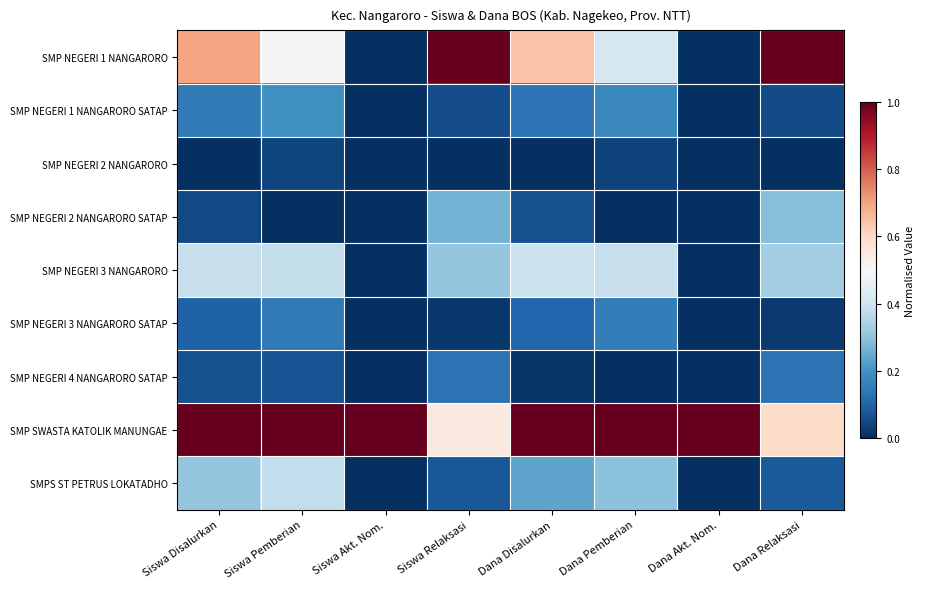

Reading right to left, extract all data points from this chart.

SMP NEGERI 1 NANGARORO: Dana Relaksasi=1.0	Dana Akt. Nom.=0.0	Dana Pemberian=0.4	Dana Disalurkan=0.6	Siswa Relaksasi=1.0	Siswa Akt. Nom.=0.0	Siswa Pemberian=0.5	Siswa Disalurkan=0.7
SMP NEGERI 1 NANGARORO SATAP: Dana Relaksasi=0.1	Dana Akt. Nom.=0.0	Dana Pemberian=0.2	Dana Disalurkan=0.1	Siswa Relaksasi=0.1	Siswa Akt. Nom.=0.0	Siswa Pemberian=0.2	Siswa Disalurkan=0.1
SMP NEGERI 2 NANGARORO: Dana Relaksasi=0.0	Dana Akt. Nom.=0.0	Dana Pemberian=0.0	Dana Disalurkan=0.0	Siswa Relaksasi=0.0	Siswa Akt. Nom.=0.0	Siswa Pemberian=0.0	Siswa Disalurkan=0.0
SMP NEGERI 2 NANGARORO SATAP: Dana Relaksasi=0.3	Dana Akt. Nom.=0.0	Dana Pemberian=0.0	Dana Disalurkan=0.1	Siswa Relaksasi=0.3	Siswa Akt. Nom.=0.0	Siswa Pemberian=0.0	Siswa Disalurkan=0.0
SMP NEGERI 3 NANGARORO: Dana Relaksasi=0.3	Dana Akt. Nom.=0.0	Dana Pemberian=0.4	Dana Disalurkan=0.4	Siswa Relaksasi=0.3	Siswa Akt. Nom.=0.0	Siswa Pemberian=0.4	Siswa Disalurkan=0.4
SMP NEGERI 3 NANGARORO SATAP: Dana Relaksasi=0.0	Dana Akt. Nom.=0.0	Dana Pemberian=0.2	Dana Disalurkan=0.1	Siswa Relaksasi=0.0	Siswa Akt. Nom.=0.0	Siswa Pemberian=0.1	Siswa Disalurkan=0.1
SMP NEGERI 4 NANGARORO SATAP: Dana Relaksasi=0.1	Dana Akt. Nom.=0.0	Dana Pemberian=0.0	Dana Disalurkan=0.0	Siswa Relaksasi=0.1	Siswa Akt. Nom.=0.0	Siswa Pemberian=0.1	Siswa Disalurkan=0.1
SMP SWASTA KATOLIK MANUNGAE: Dana Relaksasi=0.6	Dana Akt. Nom.=1.0	Dana Pemberian=1.0	Dana Disalurkan=1.0	Siswa Relaksasi=0.5	Siswa Akt. Nom.=1.0	Siswa Pemberian=1.0	Siswa Disalurkan=1.0
SMPS ST PETRUS LOKATADHO: Dana Relaksasi=0.1	Dana Akt. Nom.=0.0	Dana Pemberian=0.3	Dana Disalurkan=0.2	Siswa Relaksasi=0.1	Siswa Akt. Nom.=0.0	Siswa Pemberian=0.4	Siswa Disalurkan=0.3